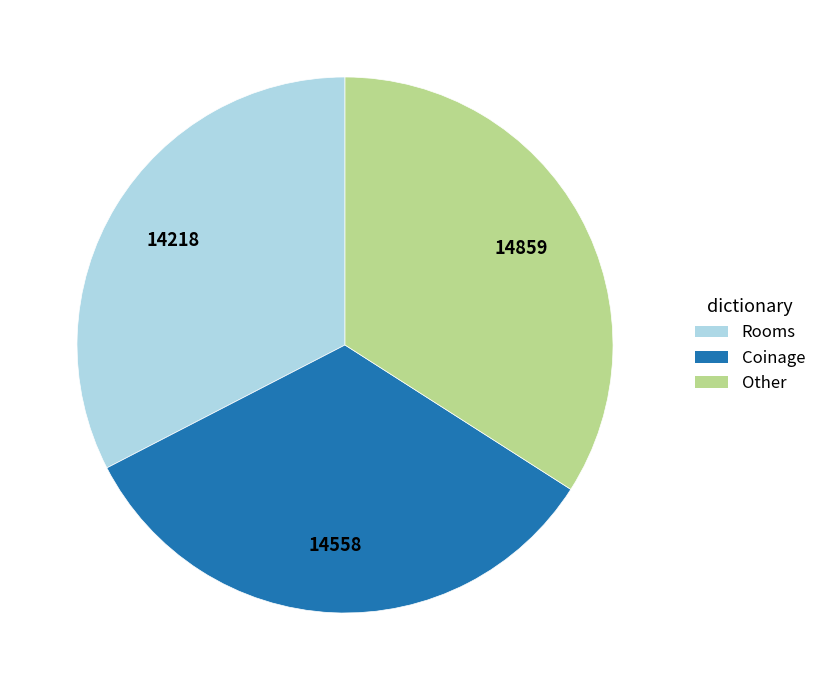

Approximately how many times larger is the value at Other compared to Coinage?

1.0